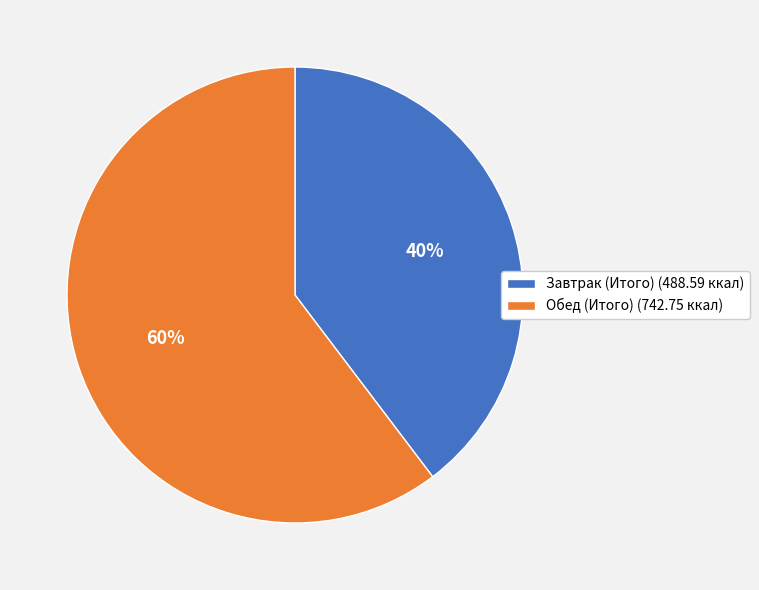

Rank the categories by value from lowest to highest.

Завтрак (Итого), Обед (Итого)